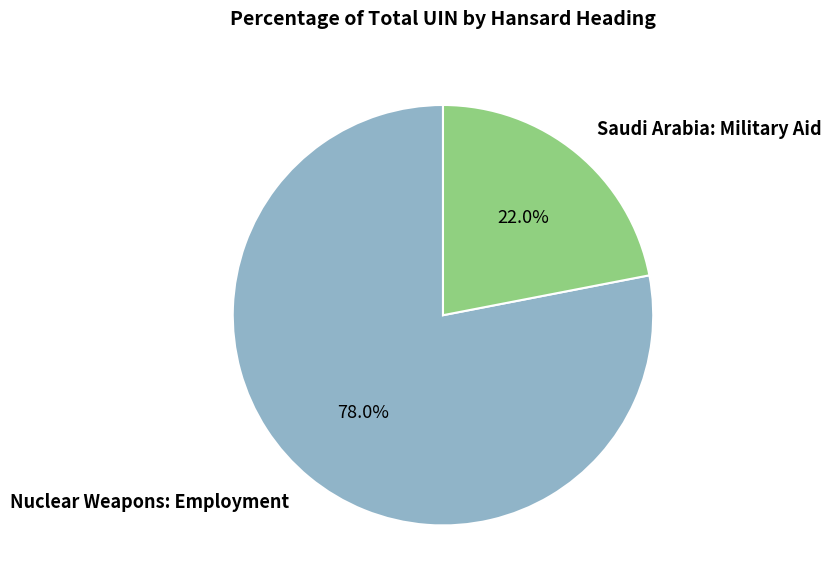

What is the largest slice in the pie chart?

Nuclear Weapons: Employment